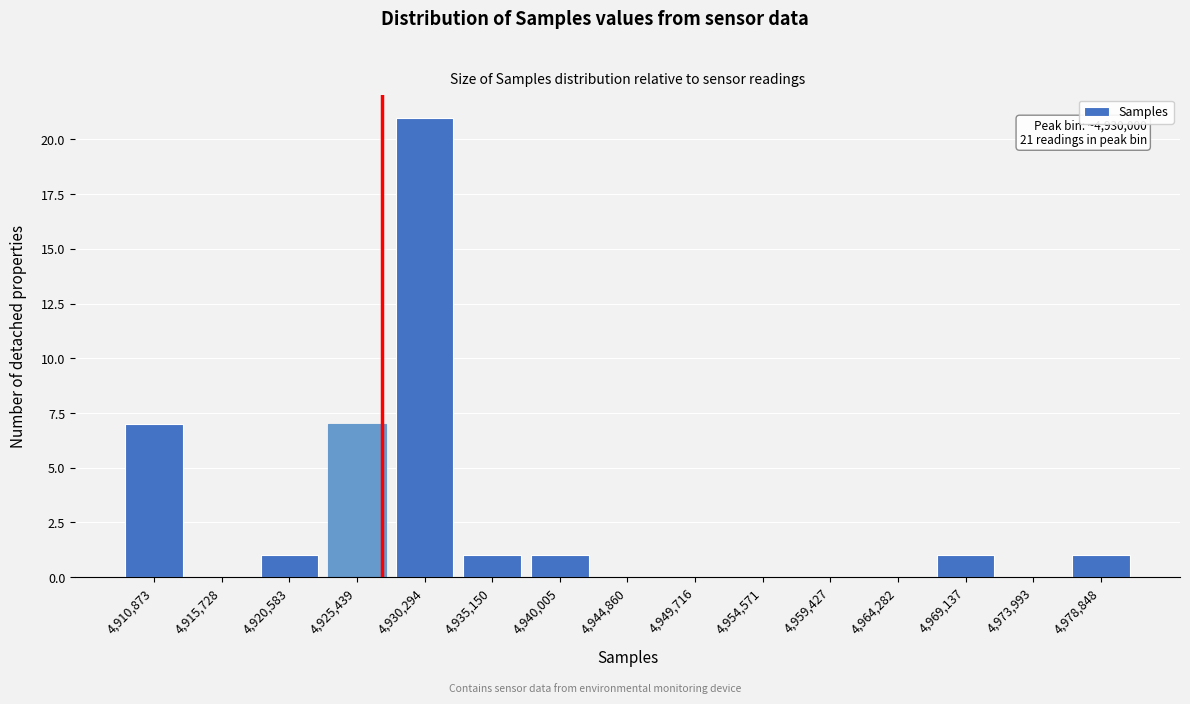

Reading right to left, transcribe all the data shown in this chart.

4,978,848=1	4,973,993=0	4,969,137=1	4,964,282=0	4,959,427=0	4,954,571=0	4,949,716=0	4,944,860=0	4,940,005=1	4,935,150=1	4,930,294=21	4,925,439=7	4,920,583=1	4,915,728=0	4,910,873=7